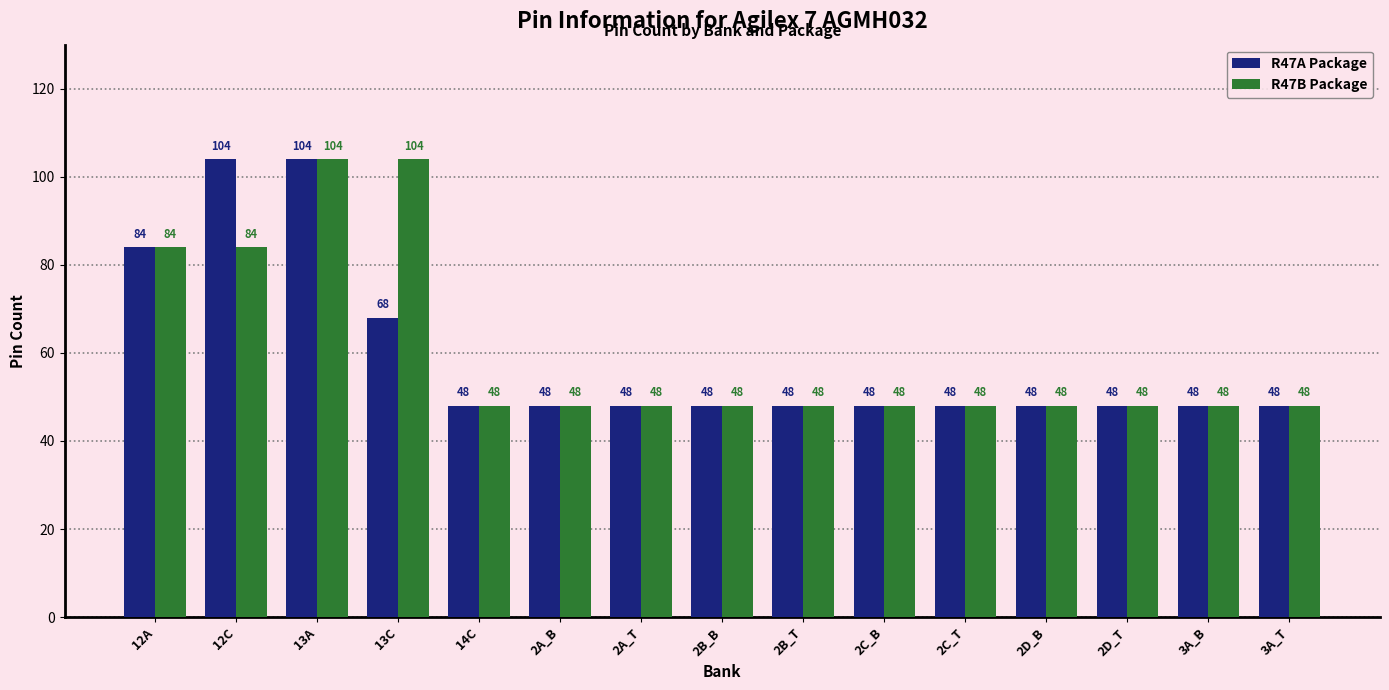

Reading right to left, extract all data points from this chart.

R47A Package: 48	48	48	48	48	48	48	48	48	48	48	68	104	104	84
R47B Package: 48	48	48	48	48	48	48	48	48	48	48	104	104	84	84